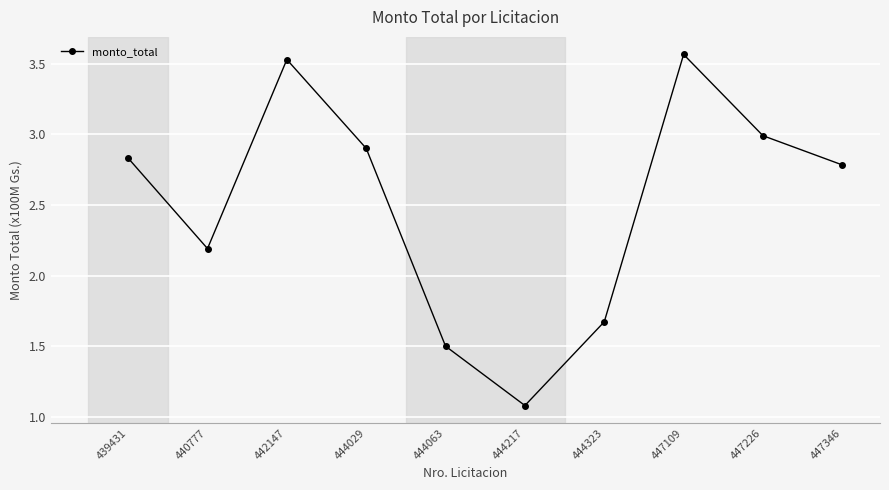

True or false: the data shows 1.3 at 440777.

False